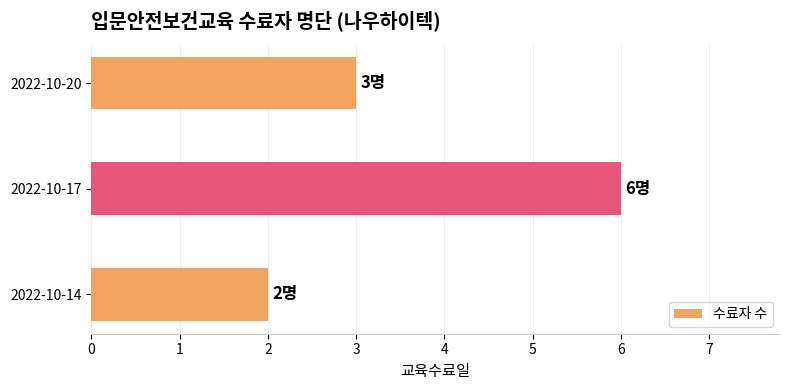

Is it true that the value at 2022-10-17 is 6?

True